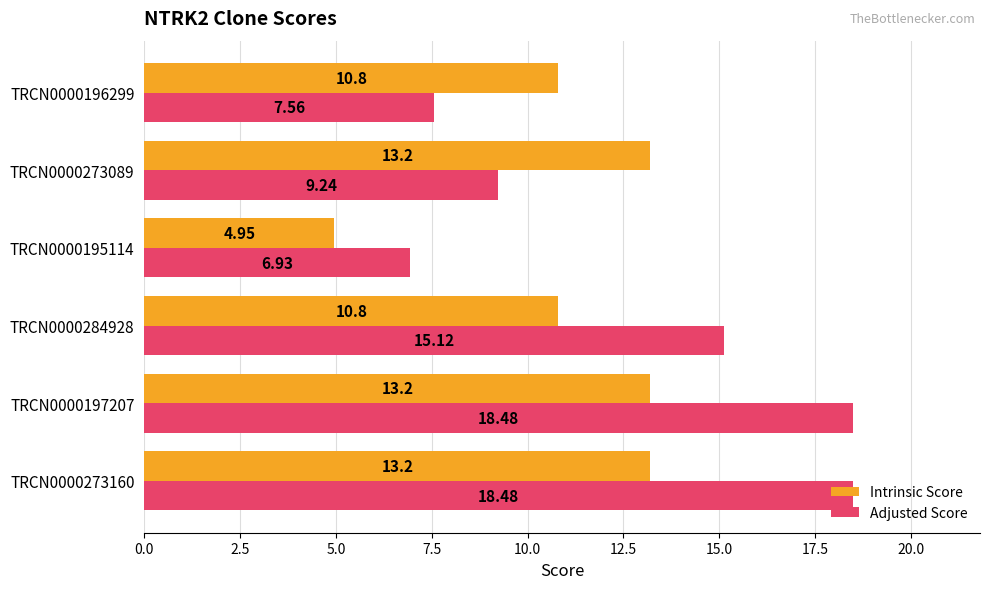

How many categories are shown in the chart?

6